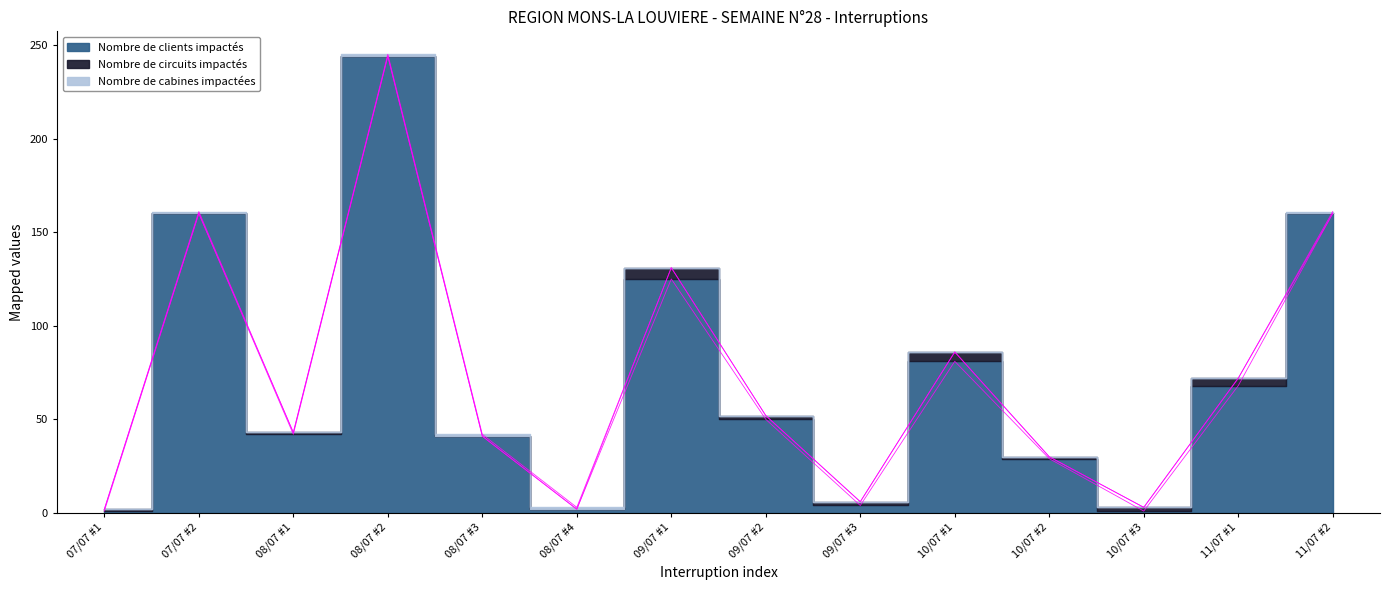

What is the total value across all series at 10/07/2025?

86